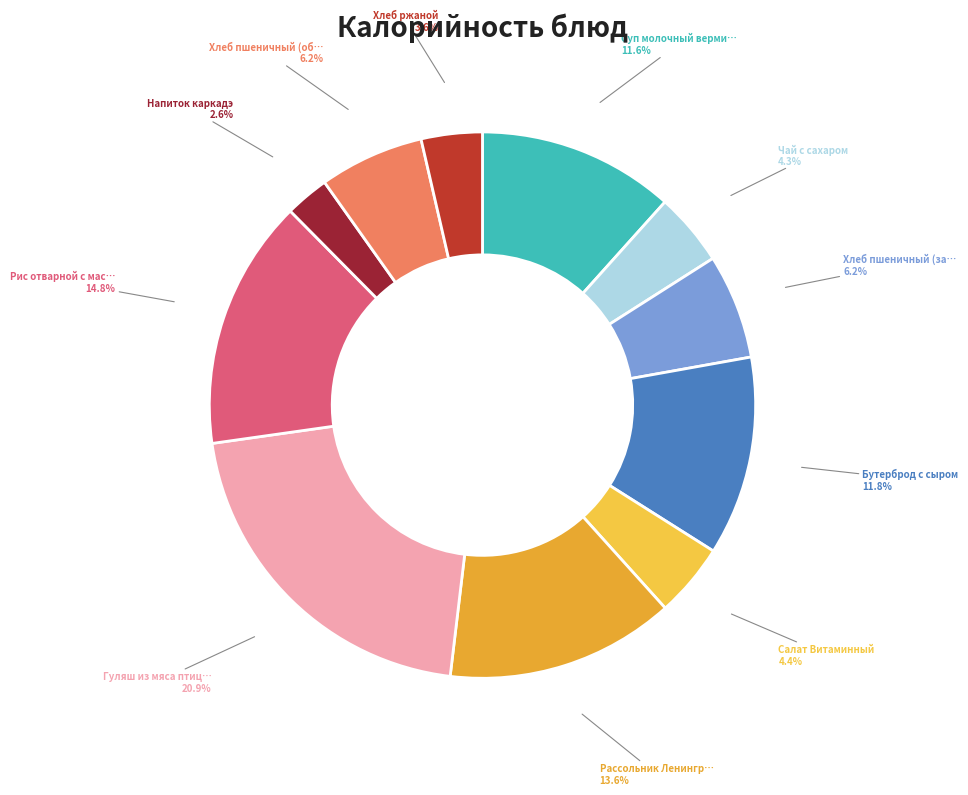

Rank the categories by value from lowest to highest.

Напиток каркадэ, Хлеб ржаной, Чай с сахаром, Салат Витаминный, Хлеб пшеничный (завтрак), Хлеб пшеничный (обед), Суп молочный вермишелевый, Бутерброд с сыром, Рассольник Ленинградский, Рис отварной с маслом, Гуляш из мяса птицы